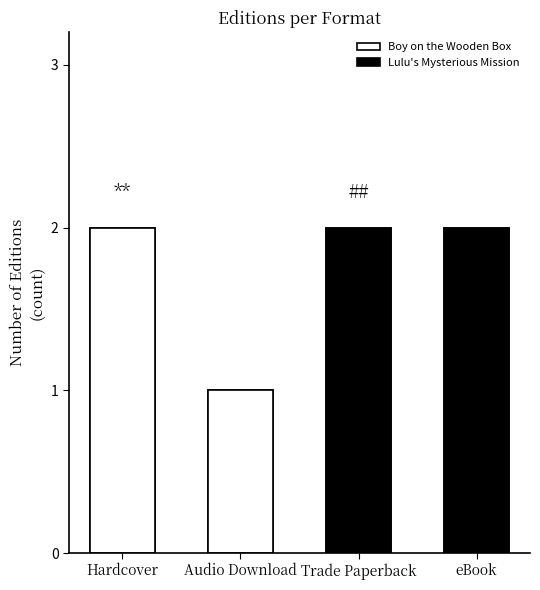

List the labels in order of value, largest first.

Hardcover, Trade Paperback, eBook, Audio Download